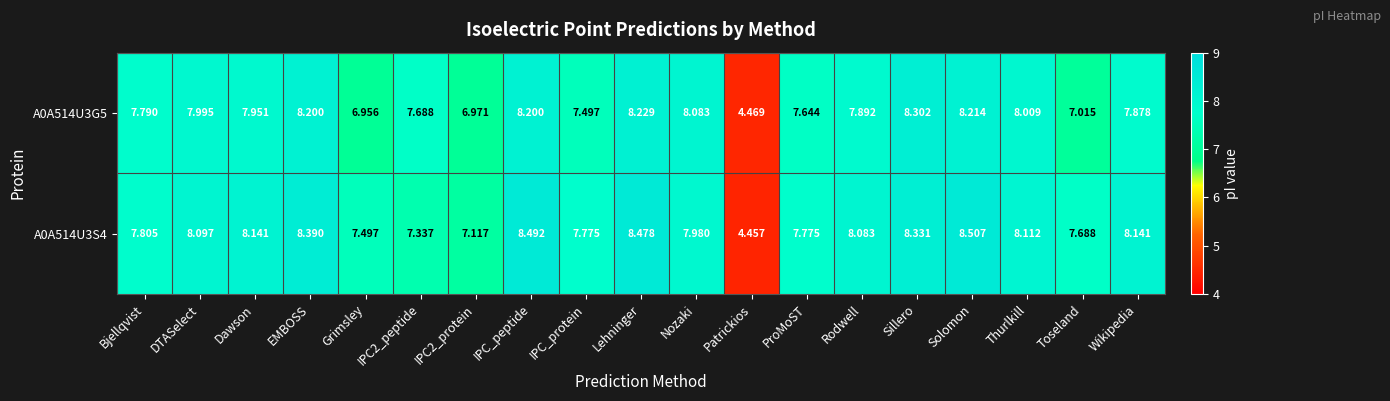

At which label does A0A514U3S4 reach its peak?

Solomon